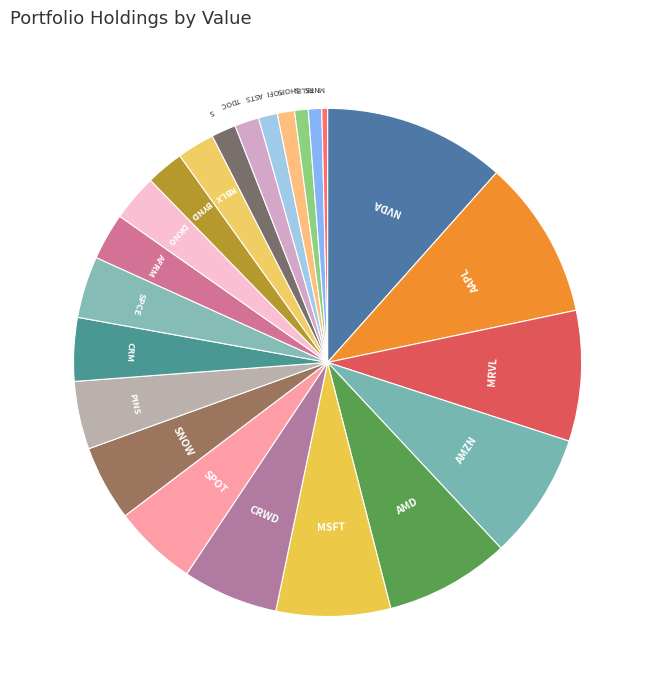

How many slices are in this pie chart?

23